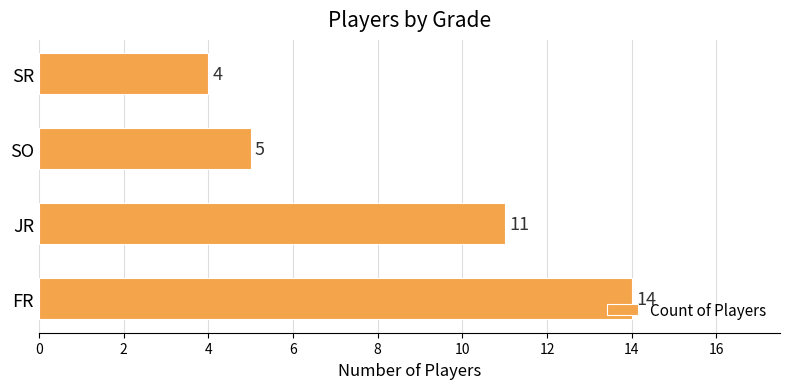

List the labels in order of value, largest first.

FR, JR, SO, SR